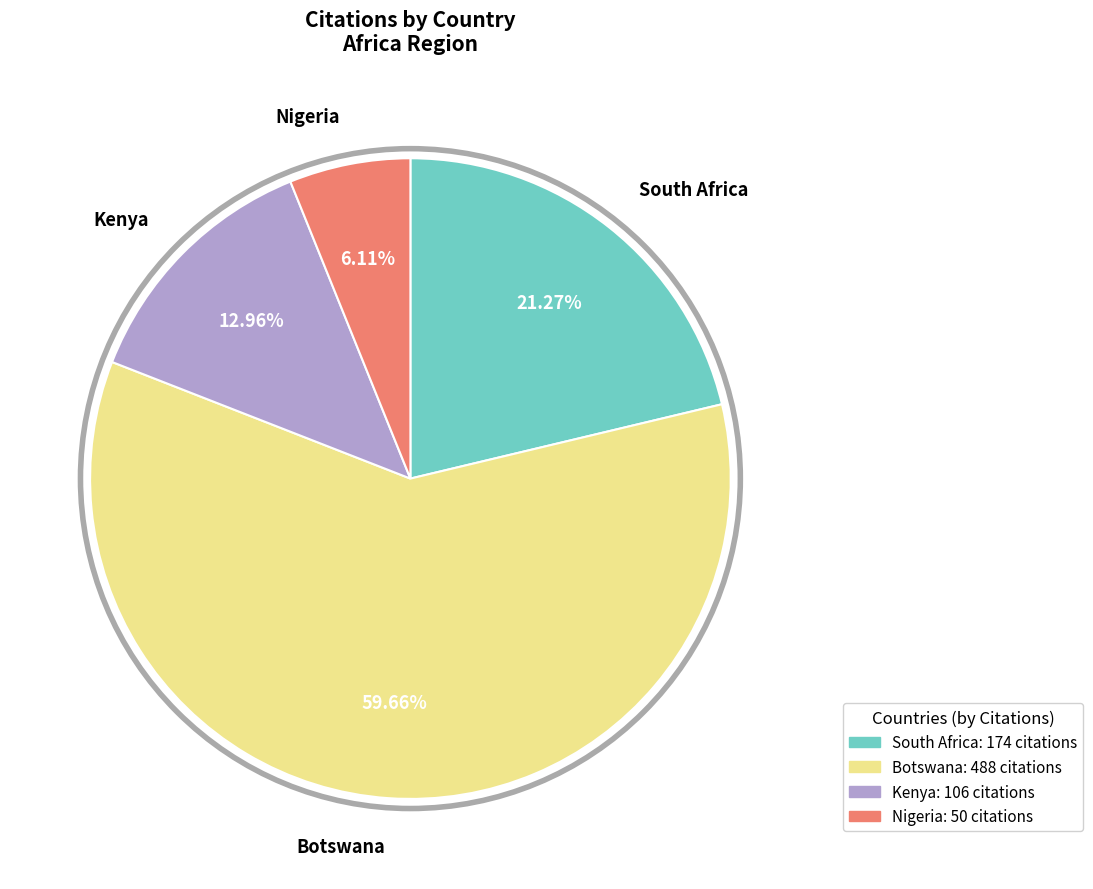

What percentage is NOT represented by Kenya?

87.0%